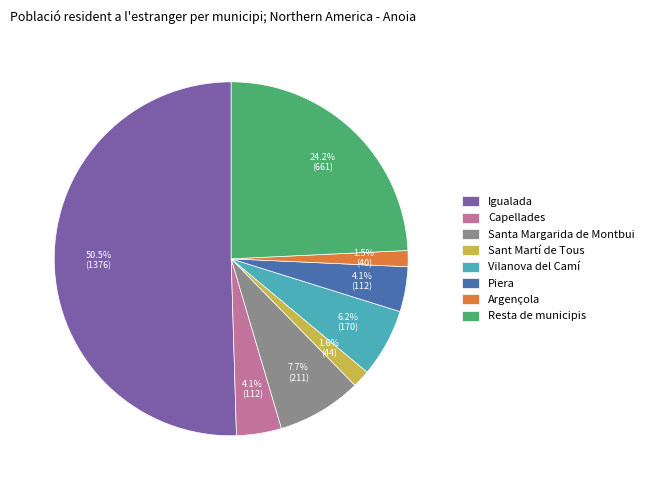

True or false: Capellades accounts for 4% of the total.

True